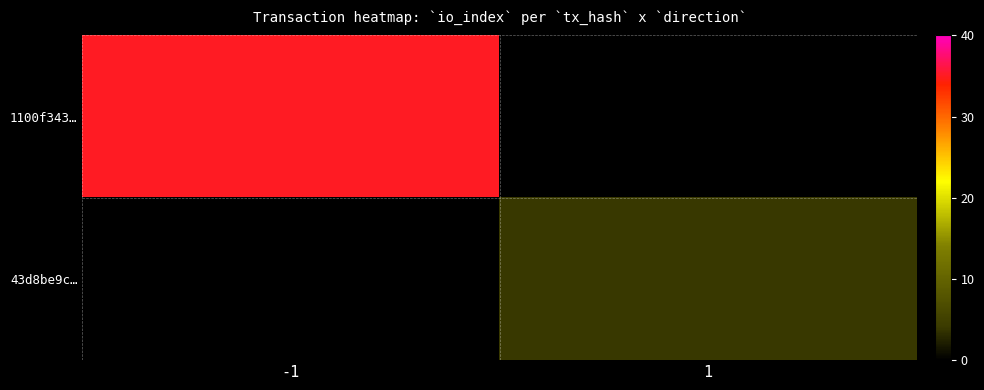

How many values in 1100f343… are above zero?

1